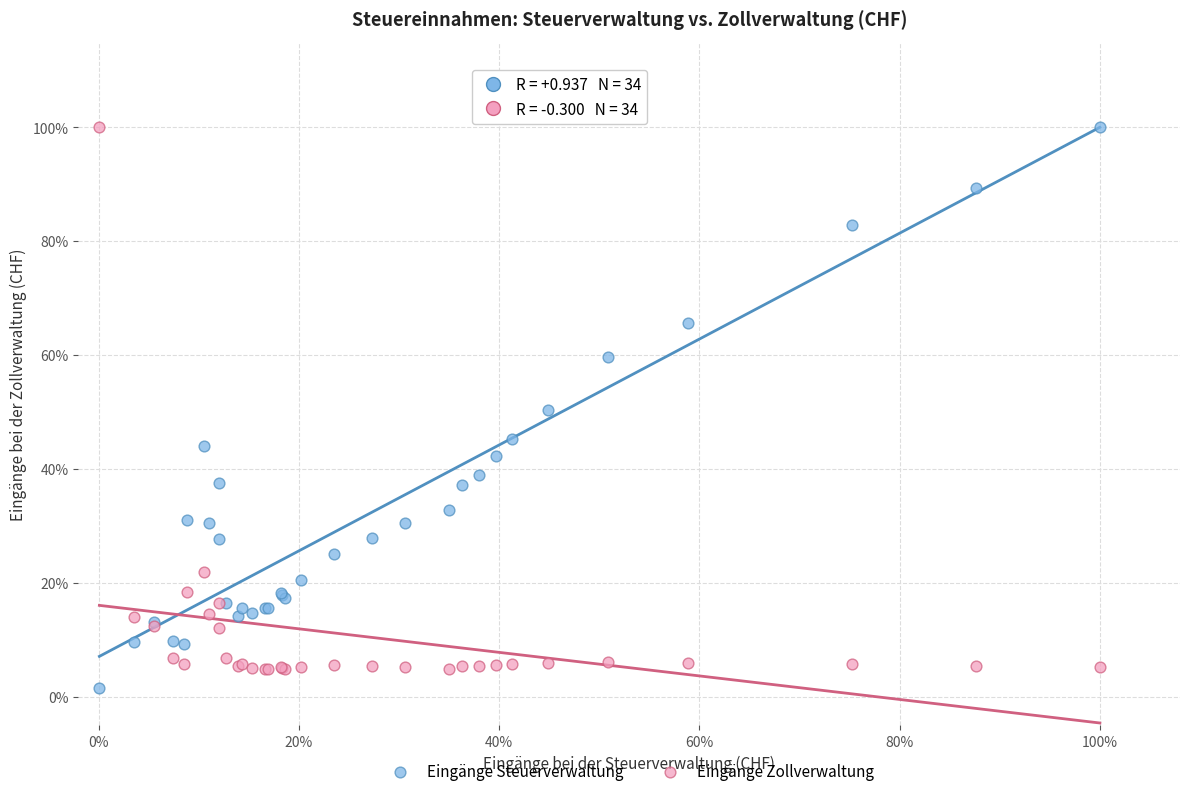

What are all the series names shown in the legend?

Eingänge Steuerverwaltung, Eingänge Zollverwaltung